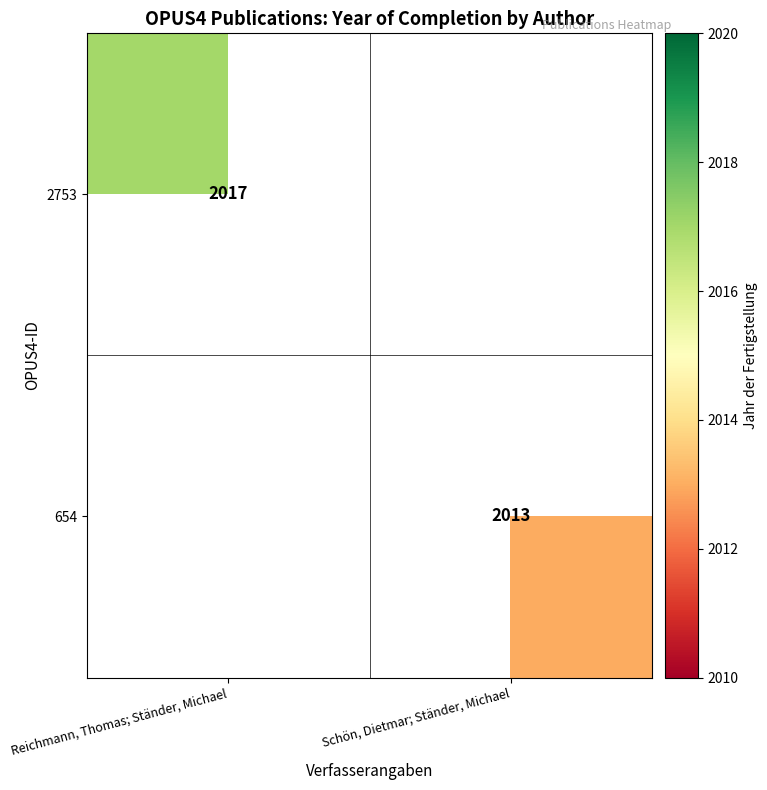

Is it true that 2753 equals 2017 at Reichmann, Thomas; Ständer, Michael?

True